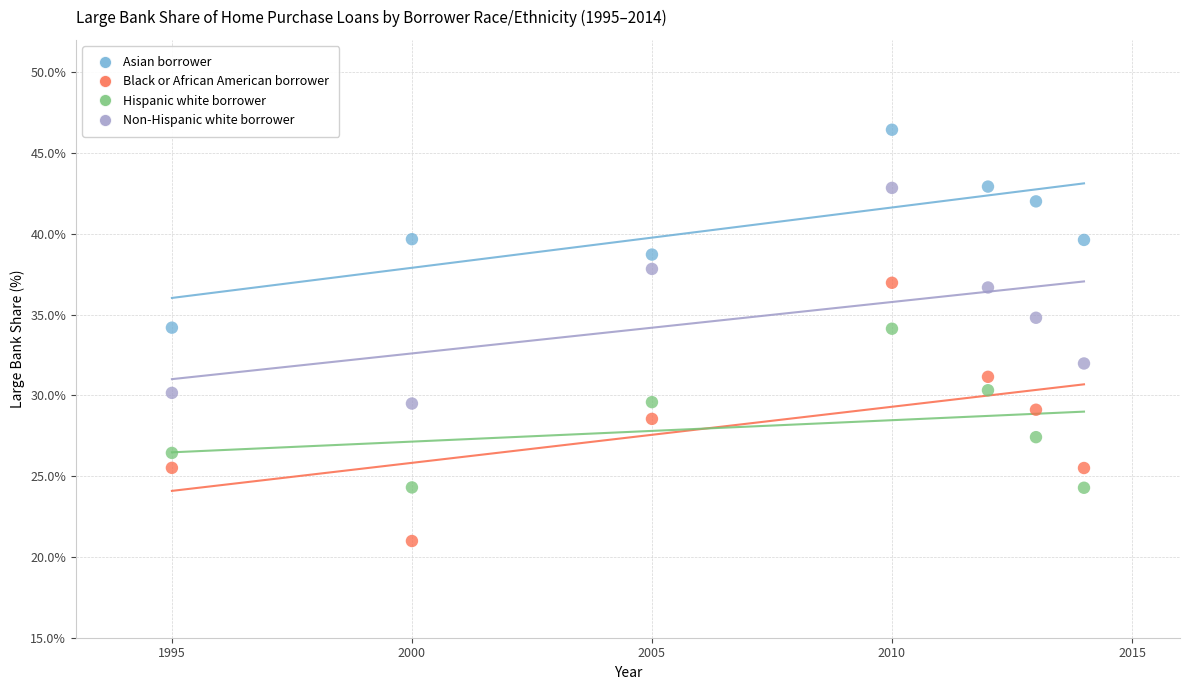

Which series contains the highest Y value?

Asian borrower